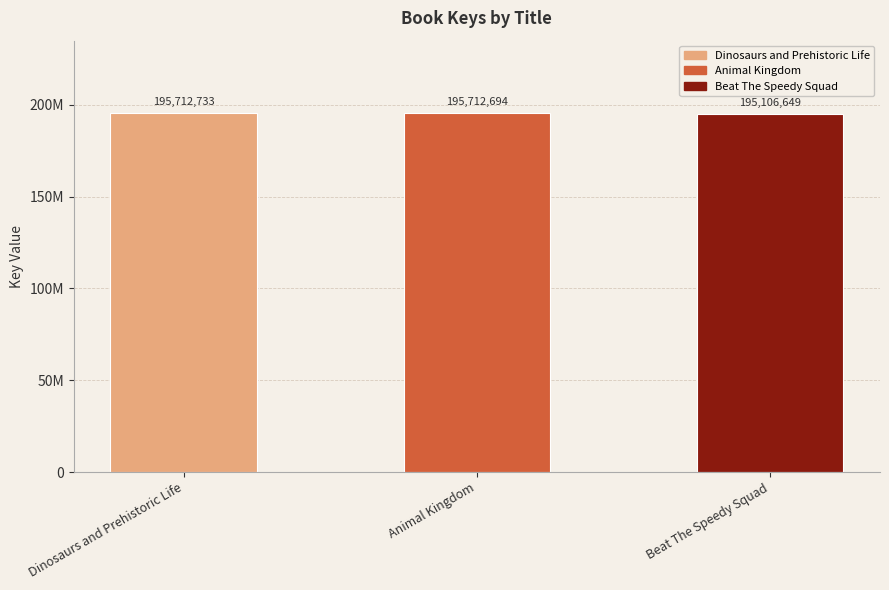

What is the difference between the values at Animal Kingdom and Dinosaurs and Prehistoric Life?

39